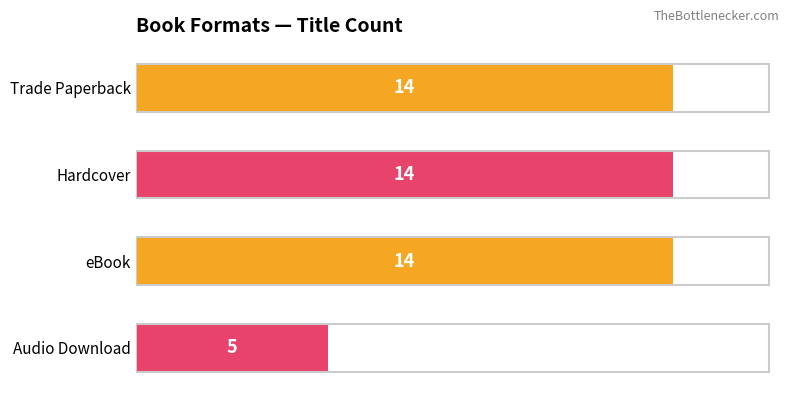

The value at Trade Paperback is 24. True or false?

False